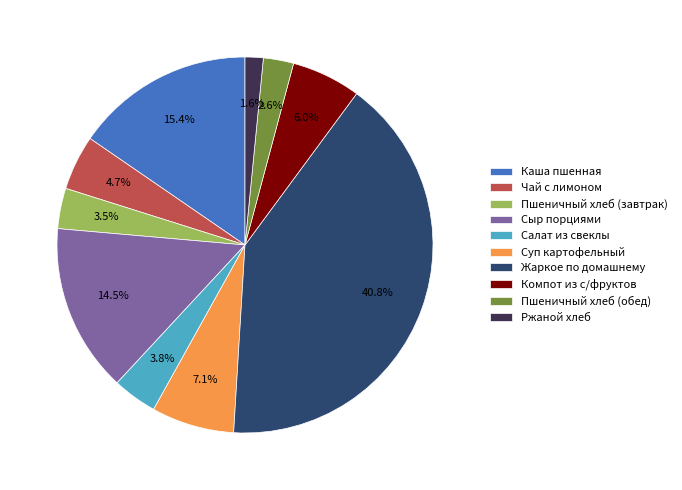

What is the smallest slice in the pie chart?

Ржаной хлеб